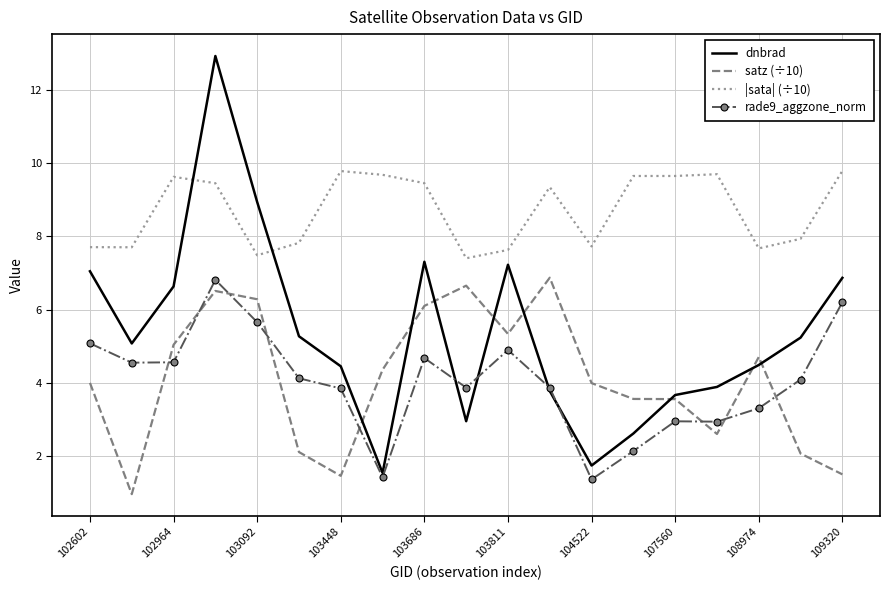

True or false: rade9_aggzone_norm and dnbrad cross at least once.

True